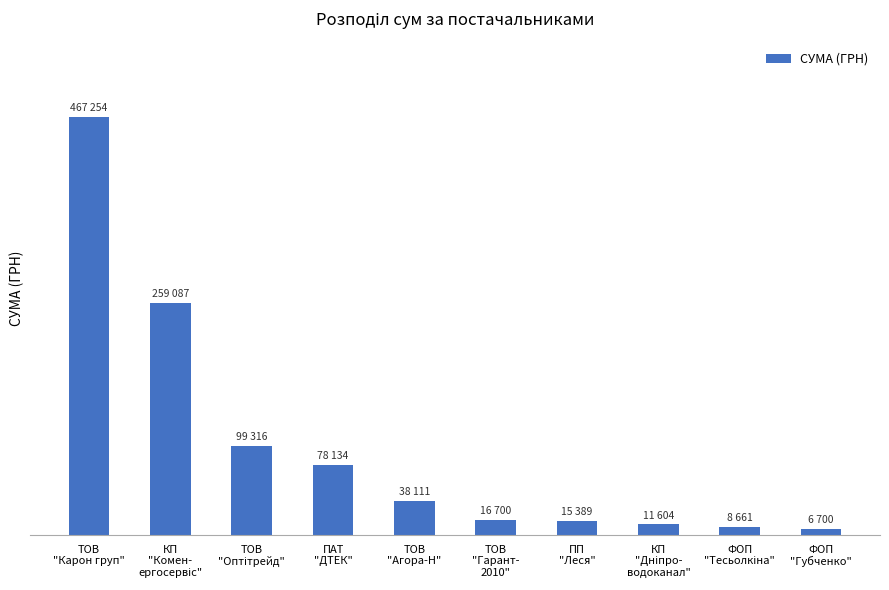

What is the label of the 1st bar from the left?

ТОВ
"Карон груп"